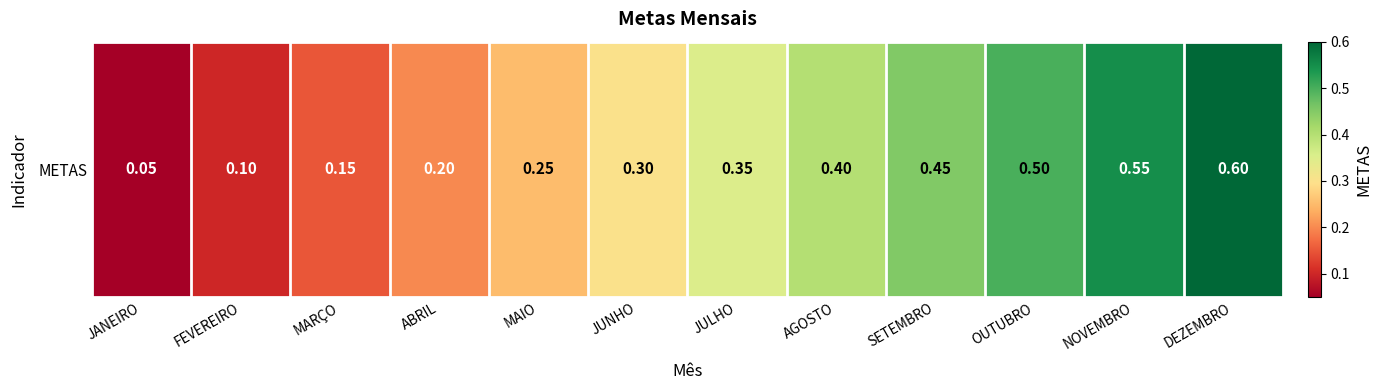

What is the difference between the second highest and second lowest values?

0.5